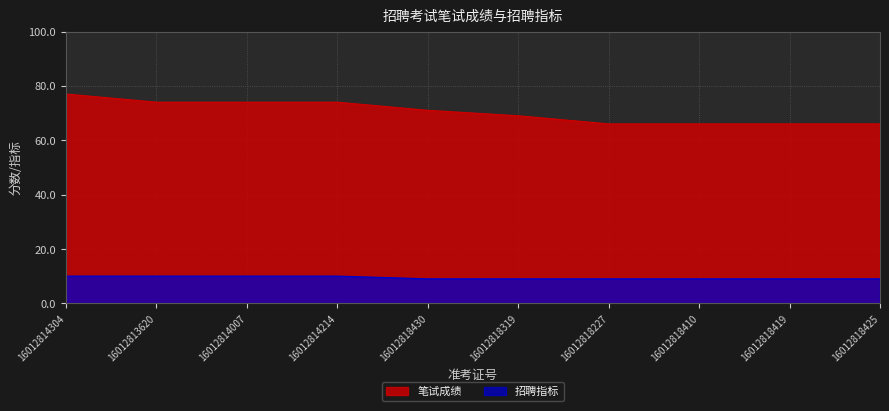

Reading right to left, extract all data points from this chart.

笔试成绩: 66	66	66	66	69	71	74	74	74	77
招聘指标: 9	9	9	9	9	9	10	10	10	10